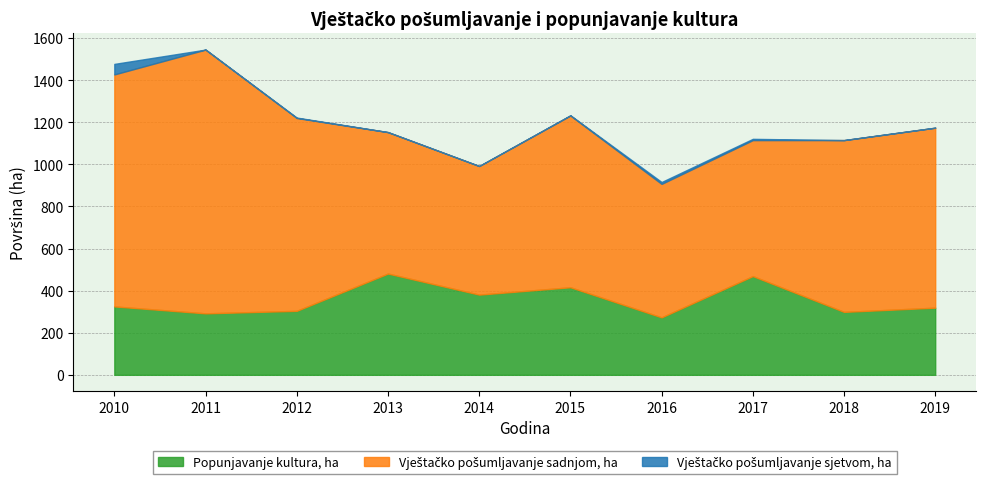

How many data points in Vještačko pošumljavanje sadnjom, ha are above 816?

4